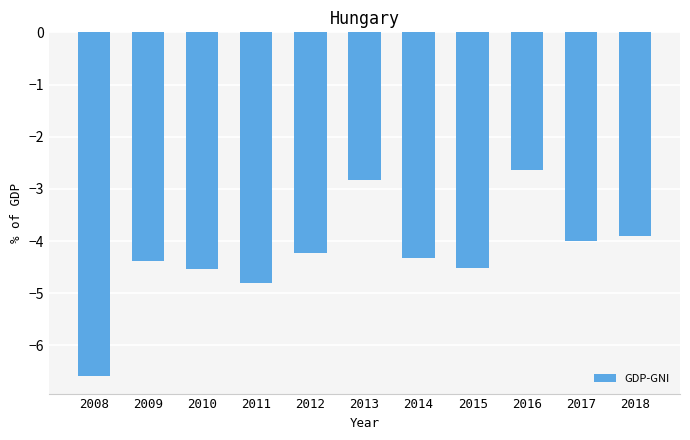

Reading left to right, what are all the values shown in this chart?

-6.6	-4.4	-4.5	-4.8	-4.2	-2.8	-4.3	-4.5	-2.6	-4.0	-3.9